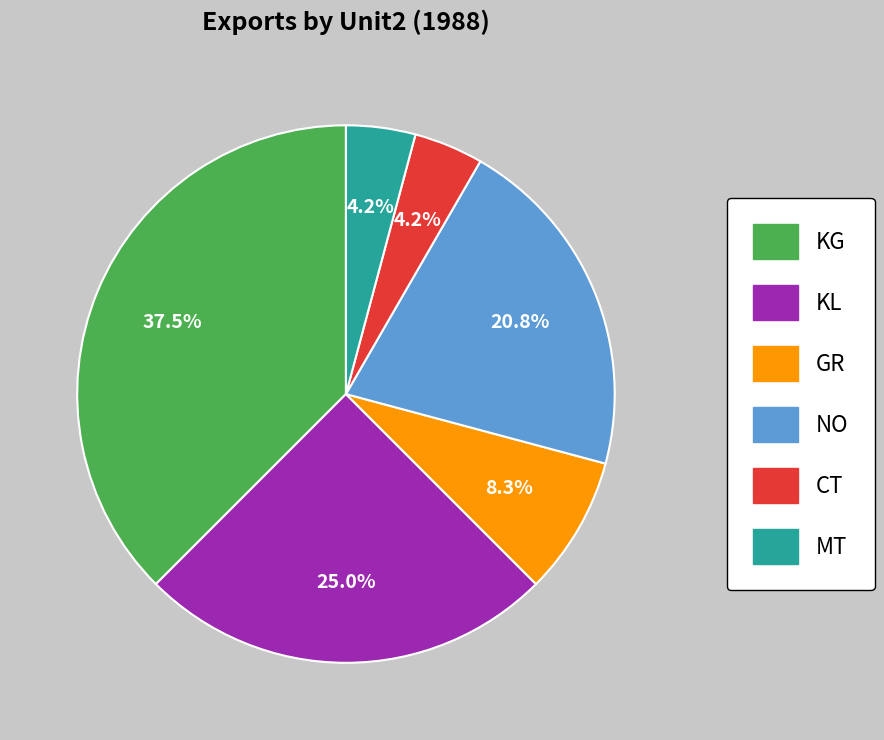

Which category has the biggest portion of the pie?

KG